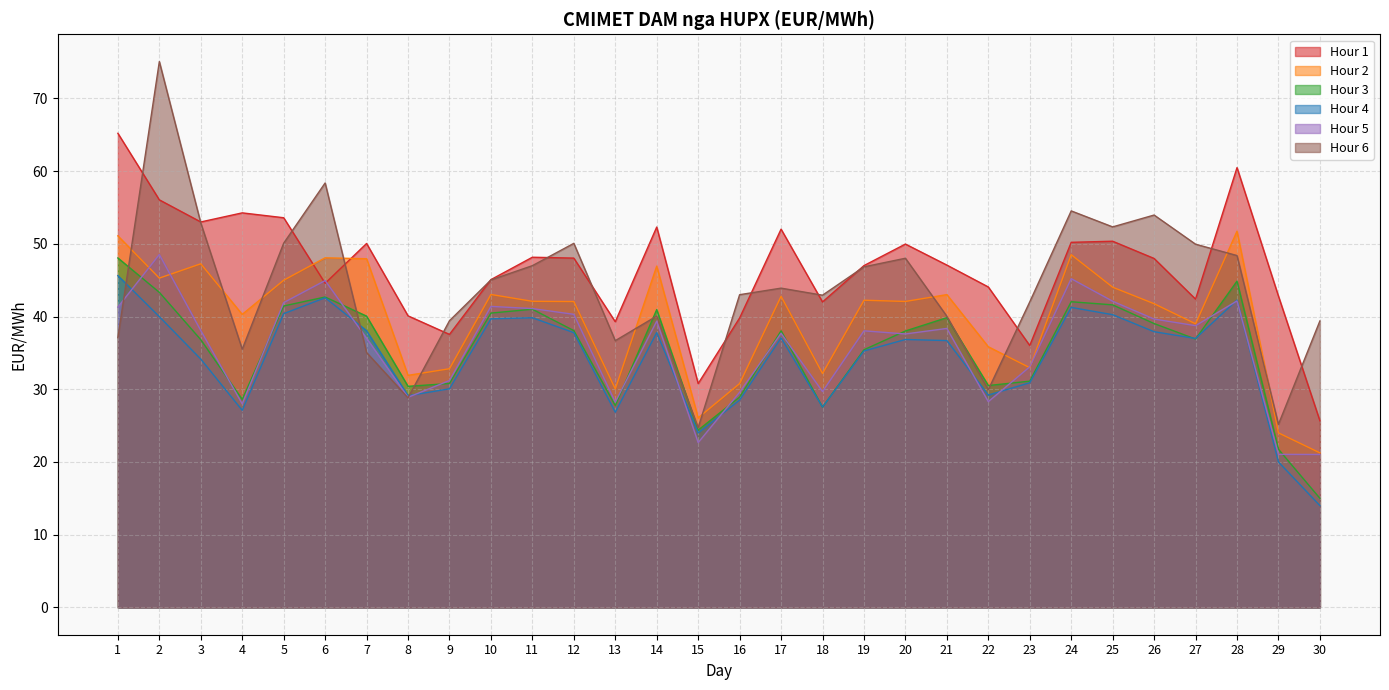

True or false: Hour 5 and Hour 2 cross at least once.

True